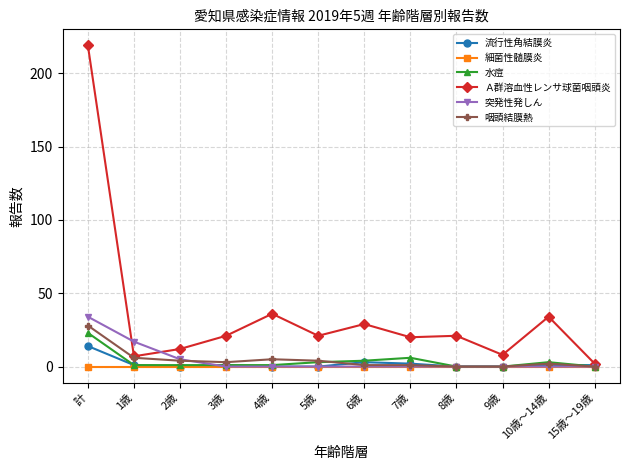

What is the difference between the second highest and minimum values in the 水痘 series?

6